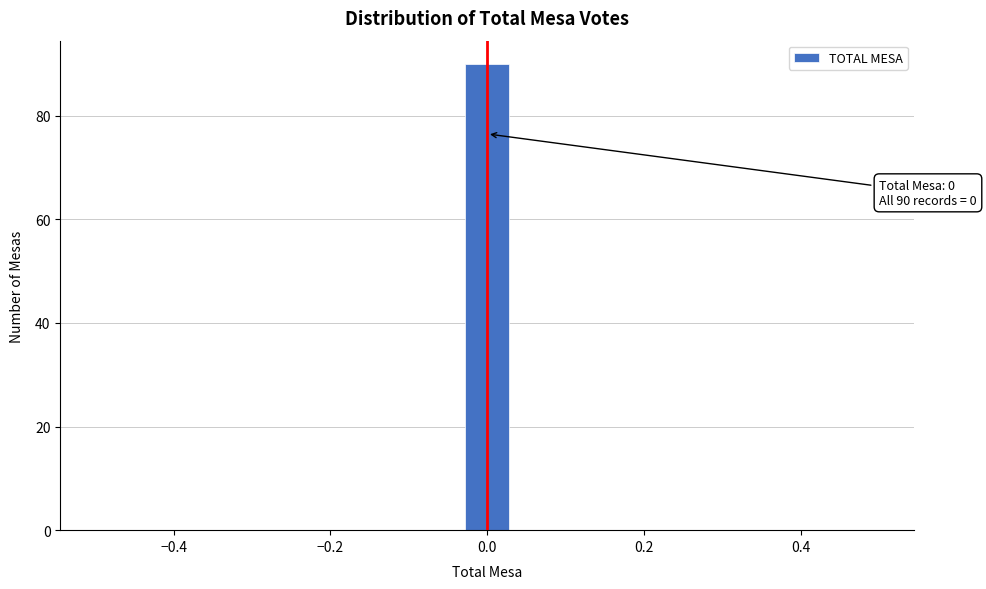

Read against the x-axis, roughly where is the centre of the tallest bar?

0.00